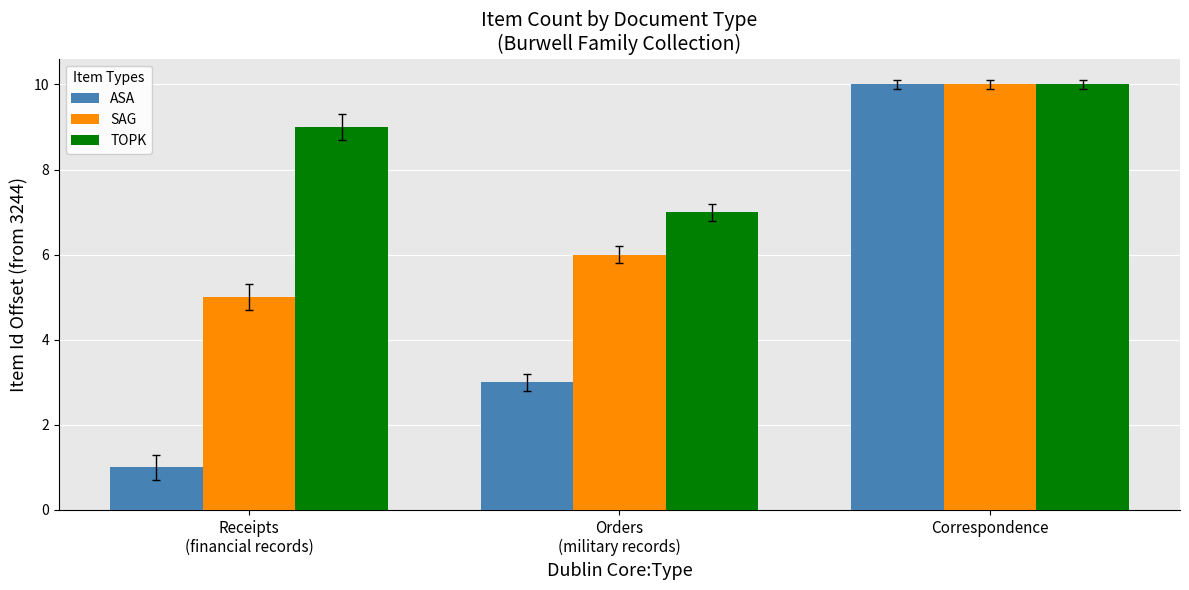

At Receipts
(financial records), list the series in order from smallest to largest.

ASA, SAG, TOPK